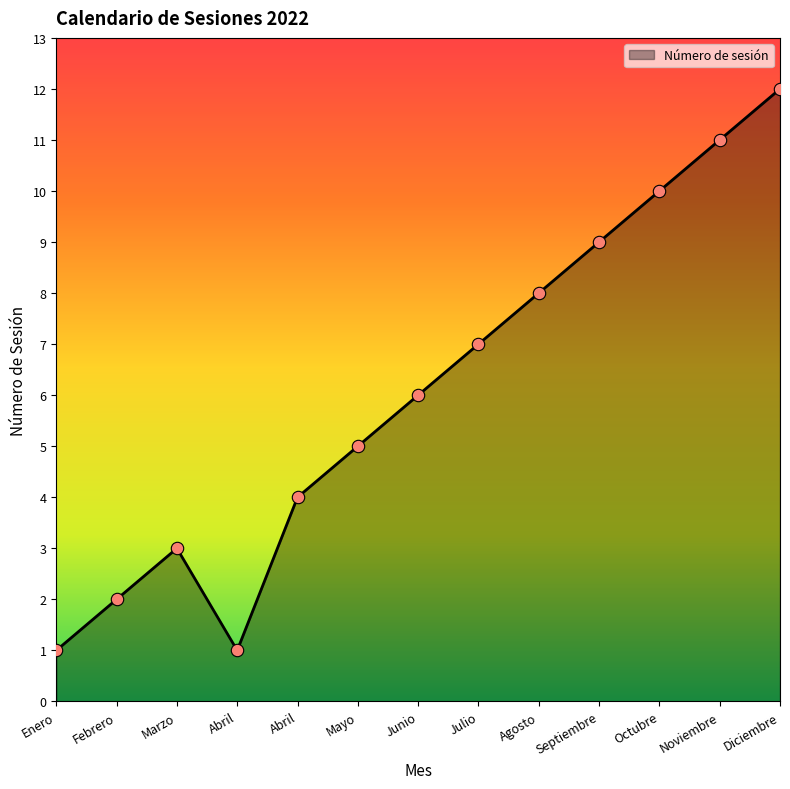

Approximately how many times larger is the value at Diciembre compared to Mayo?

2.4